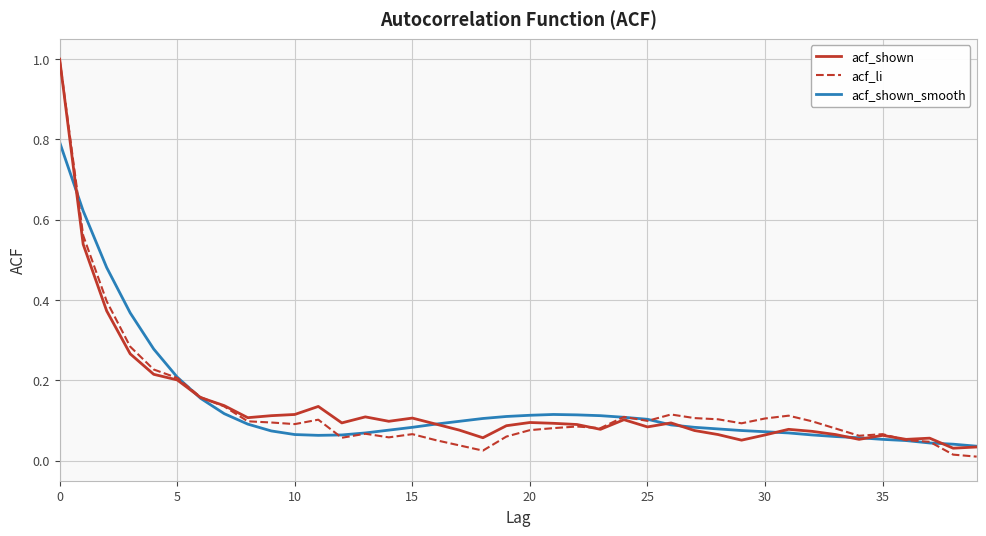

What is the maximum value for acf_li?

1.0